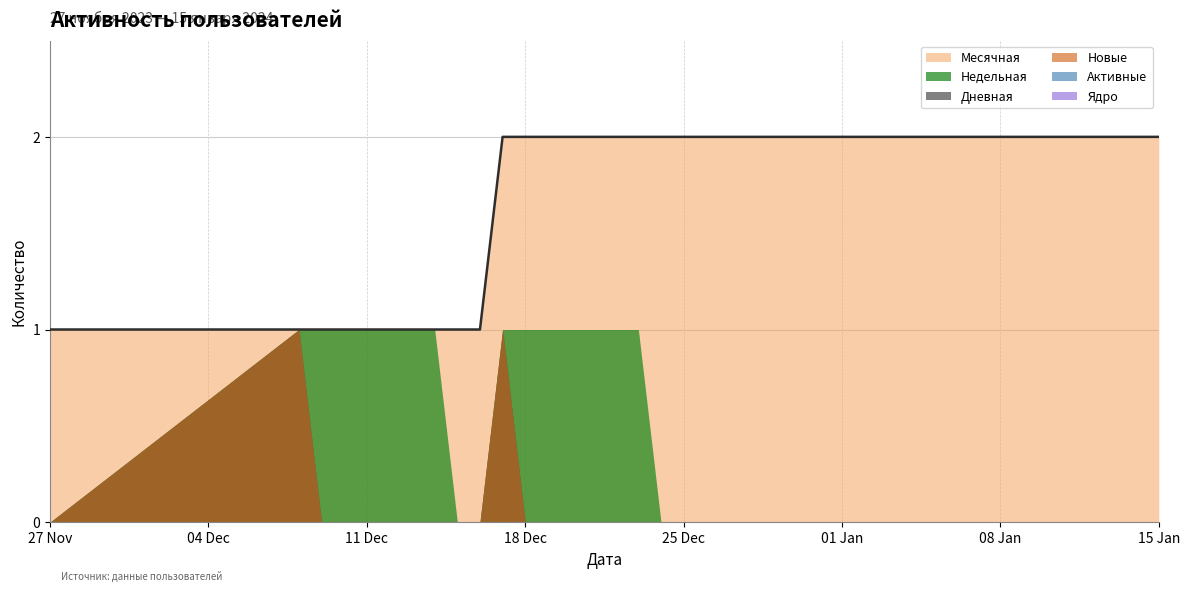

True or false: Новые and Дневная intersect in this chart.

False